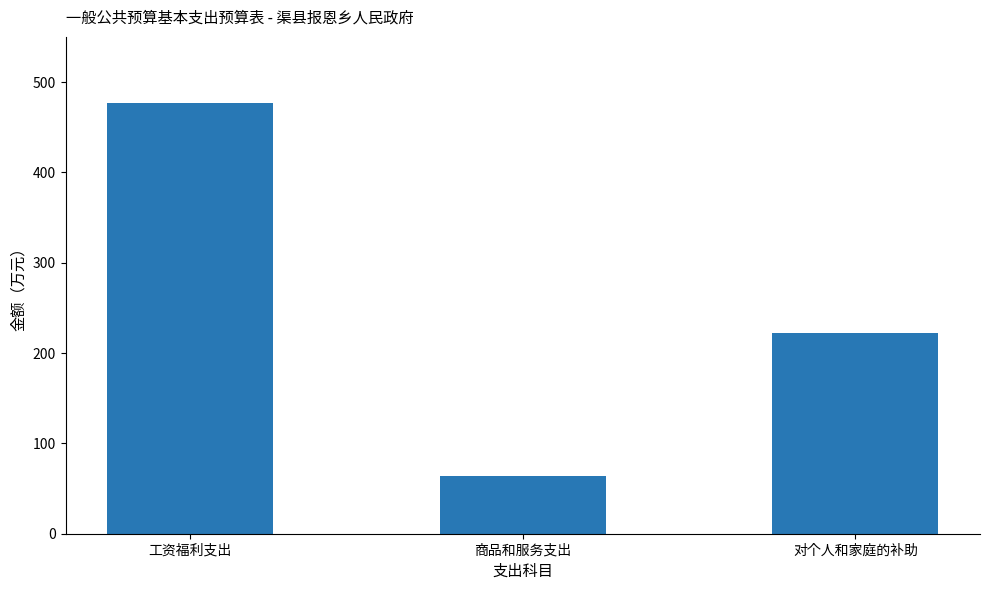

What is the average value?

254.3